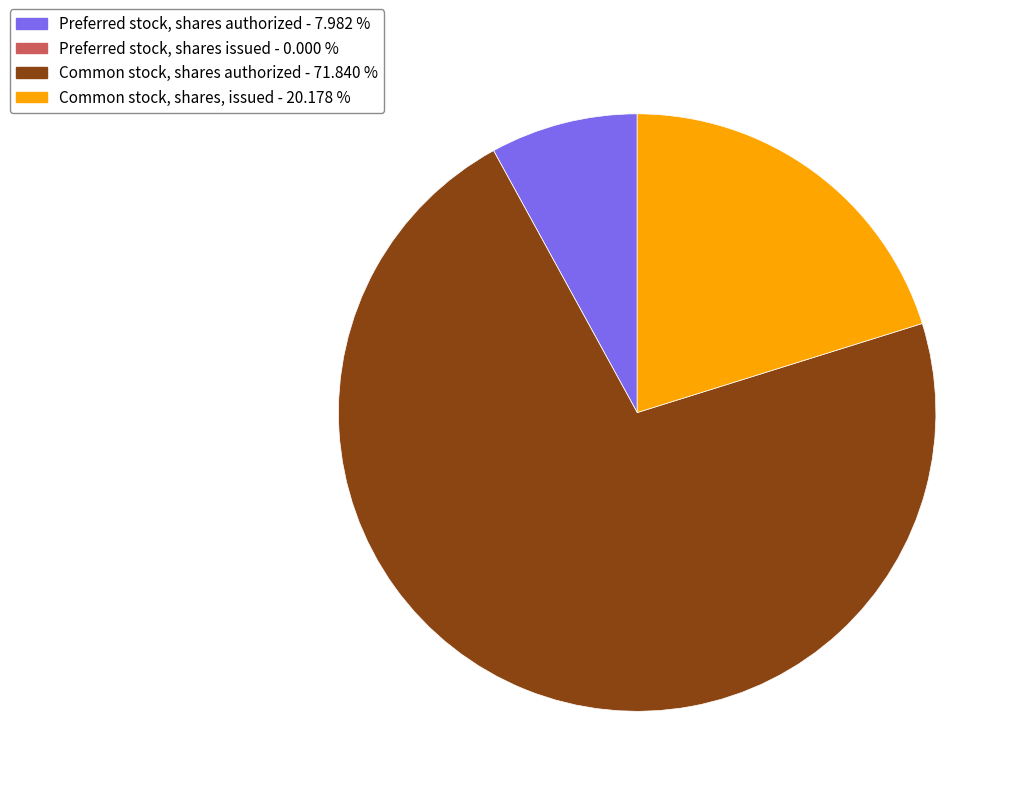

What is the majority slice?

Common stock, shares authorized